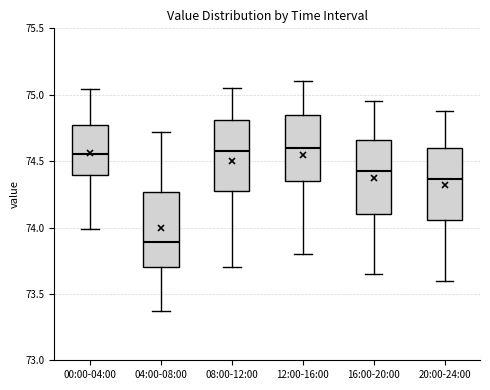

Which box's median line is the lowest?

04:00-08:00